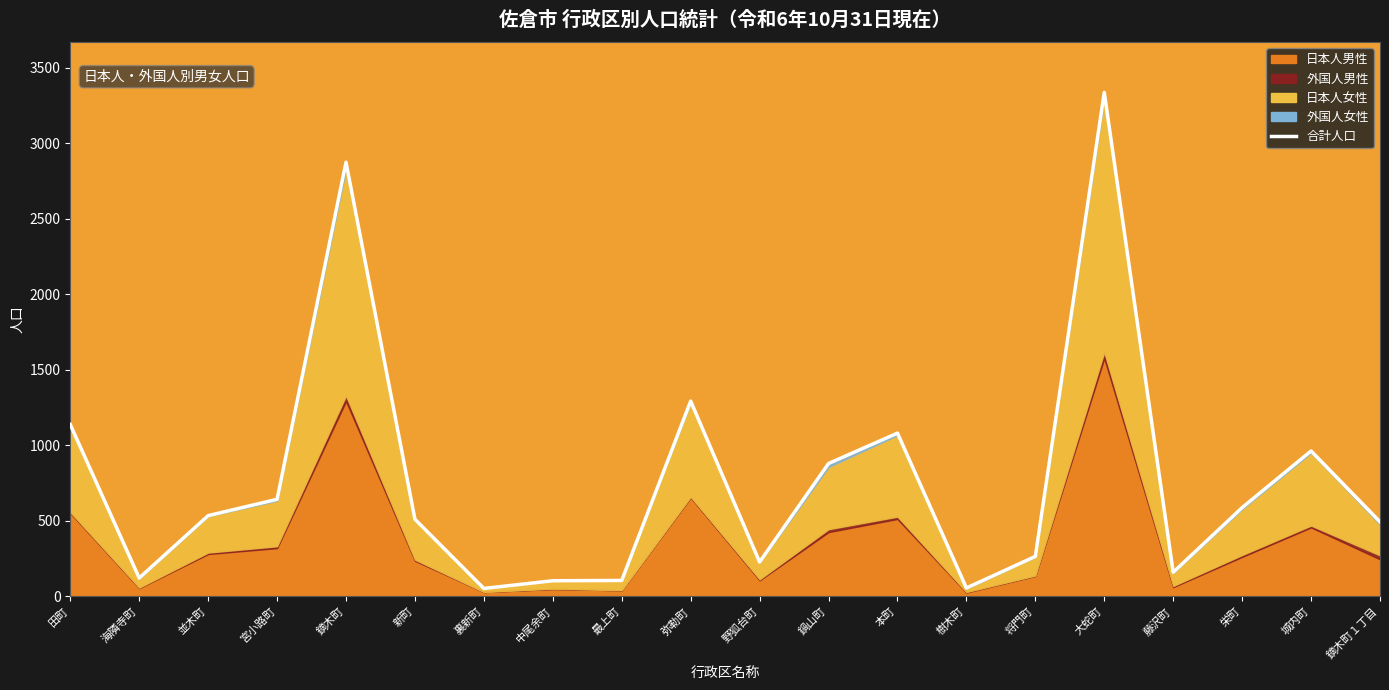

What is the change in value from 海隣寺町 to 鏑木町１丁目?

+372